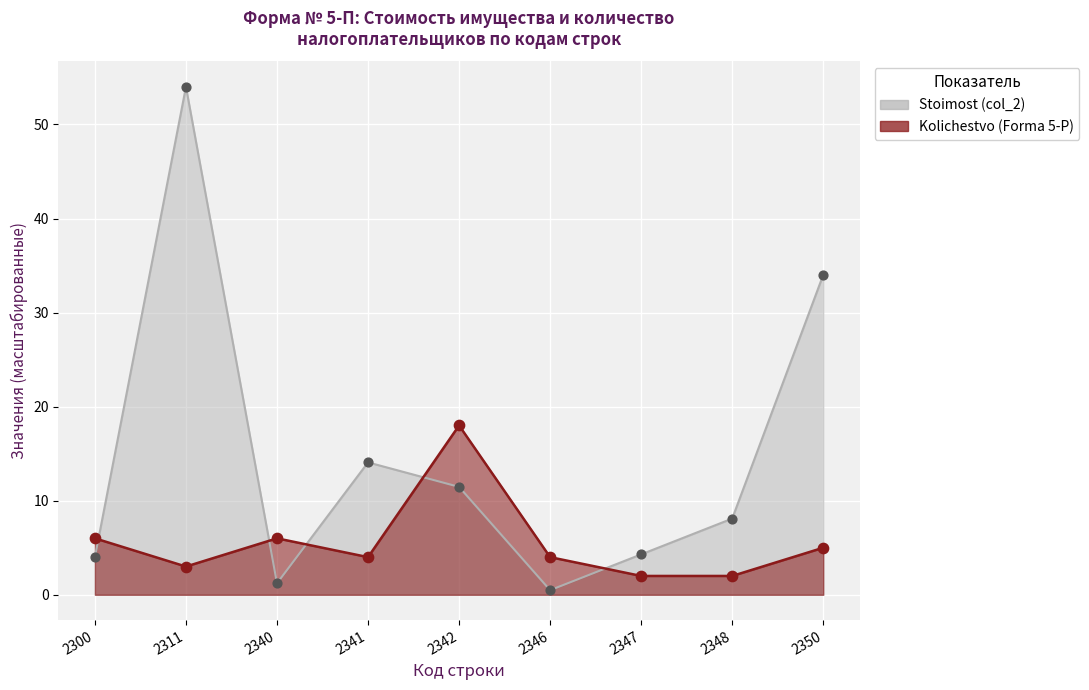

Is the value of Stoimost (col_2) at 2300 greater than the value of Kolichestvo (Forma 5-P) at 2347?

Yes